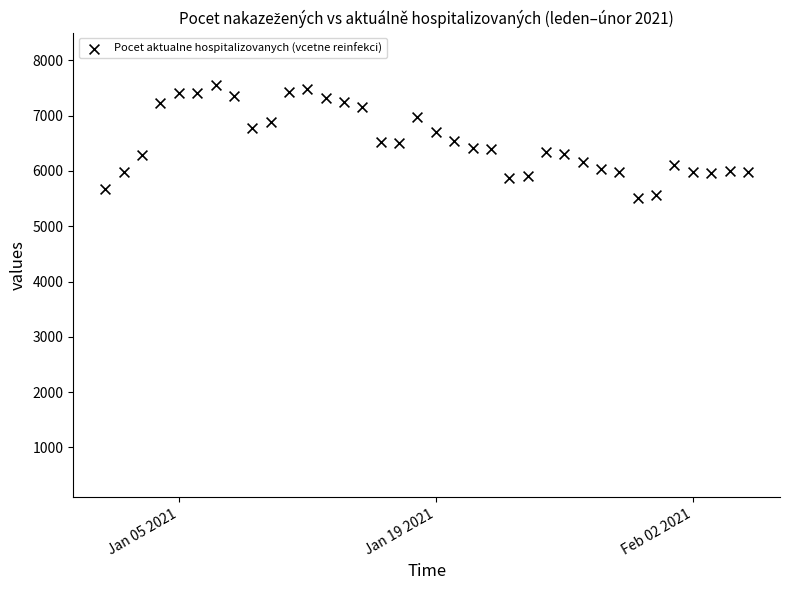

What is the range of X values (max minus min)?

35